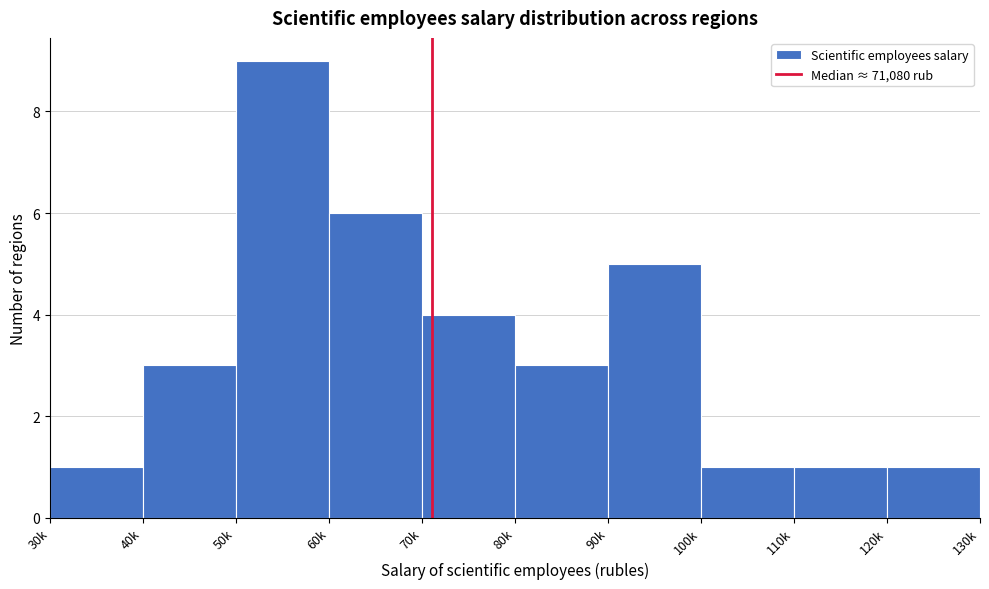

Reading left to right, transcribe all the data shown in this chart.

30k=1	40k=3	50k=9	60k=6	70k=4	80k=3	90k=5	100k=1	110k=1	120k=1